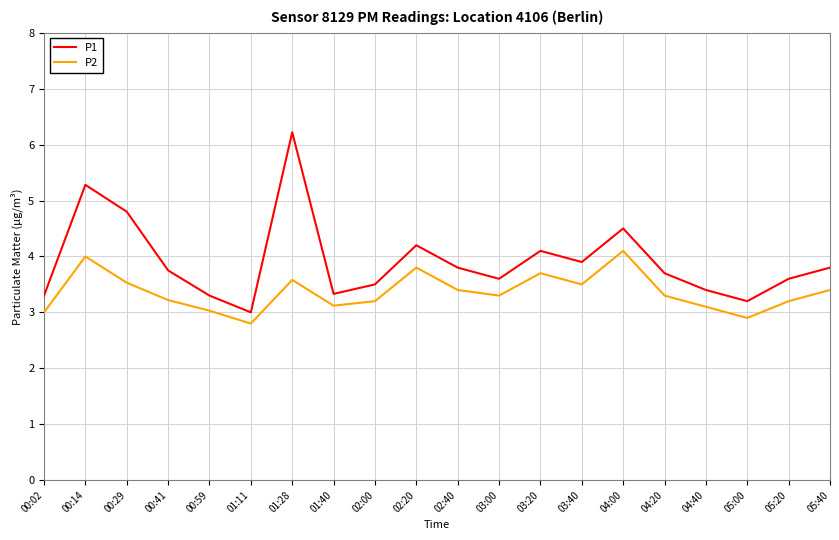

What is the approximate value of P1 at 00:29?

4.8